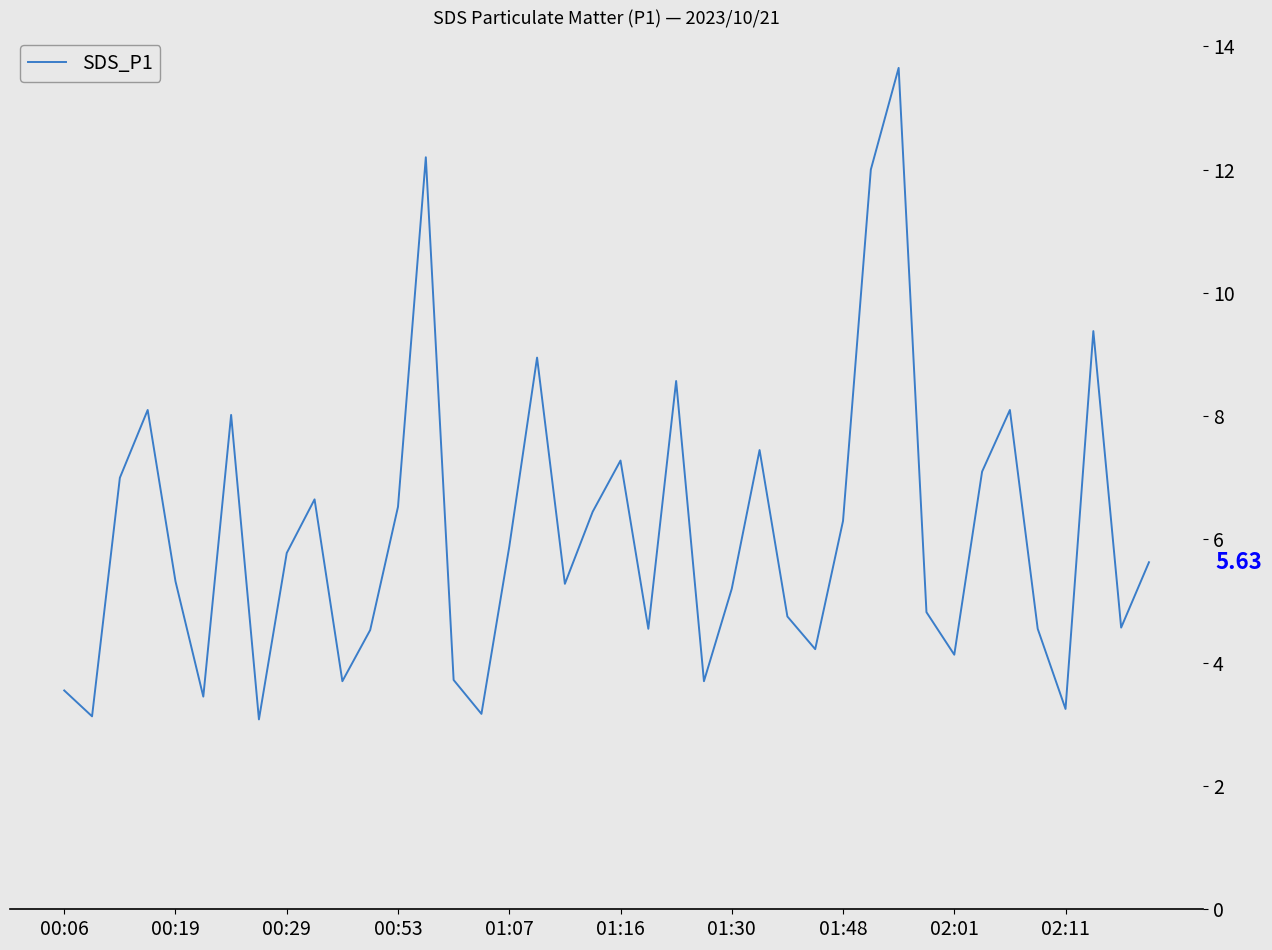

What is the minimum value shown in the chart?

3.1